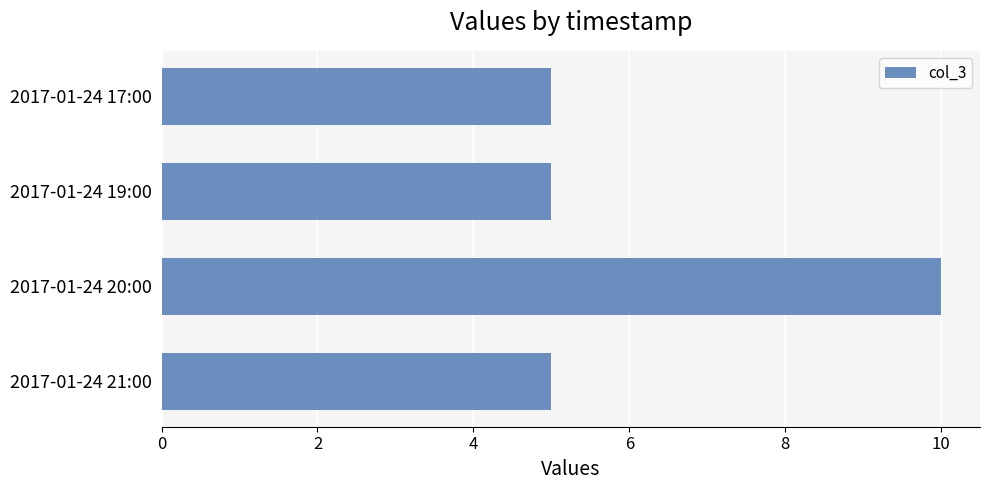

What is the maximum value shown in the chart?

10